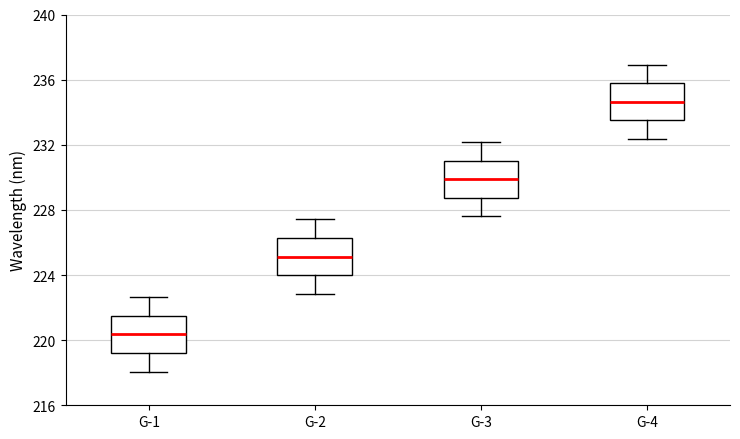

Reading left to right, read every box against the y-axis: the position of its median line, the range the box covers, and the ends of its whiskers. The values are not printed on the chart, so give them approximately, as read against the axis.

G-1: median 220.5, box 219.0 to 221.5, whiskers 218.0 to 222.5
G-2: median 225.0, box 224.0 to 226.5, whiskers 223.0 to 227.5
G-3: median 230.0, box 228.5 to 231.0, whiskers 227.5 to 232.0
G-4: median 234.5, box 233.5 to 236.0, whiskers 232.5 to 237.0